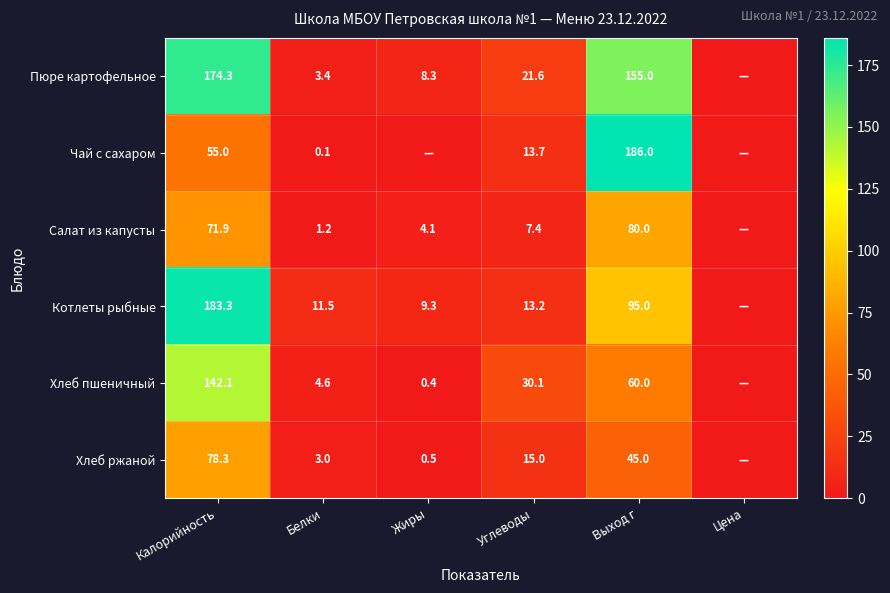

How many data points does each series have?

6